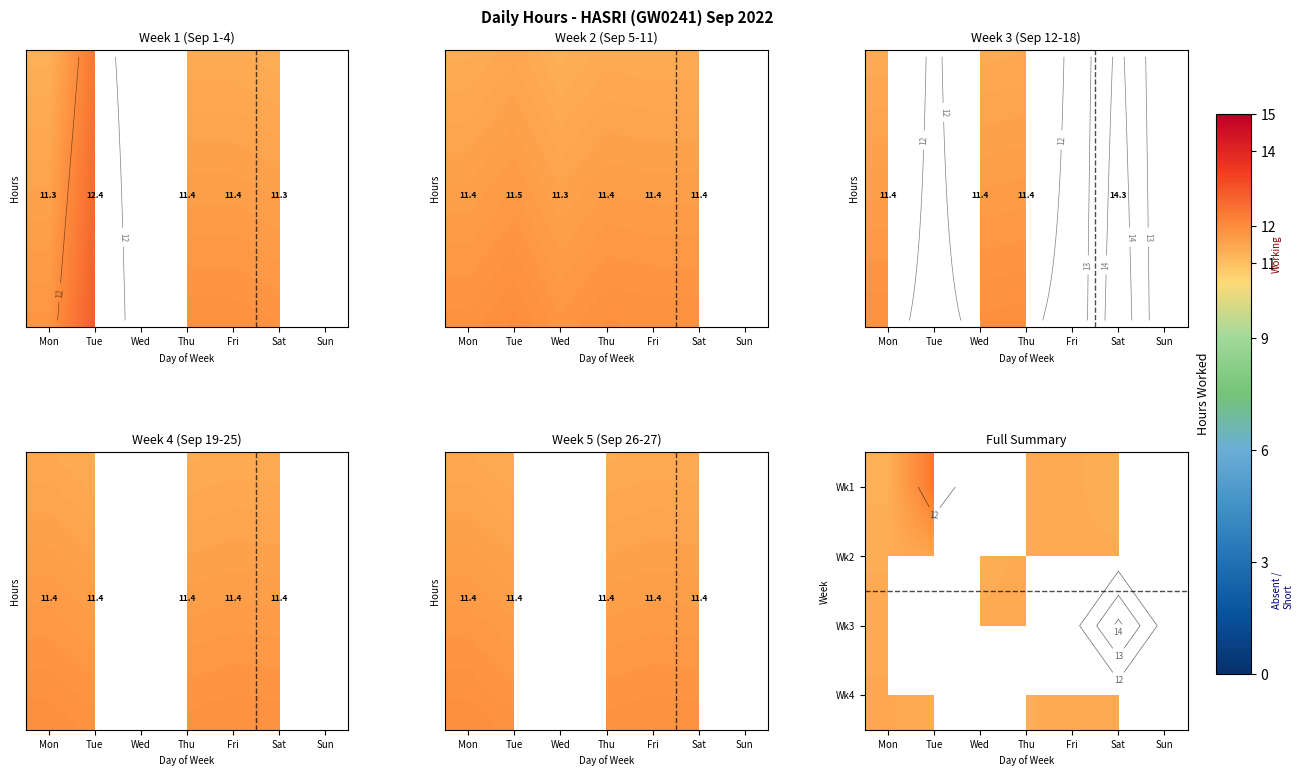

Which label corresponds to the smallest value in the chart?

Mon